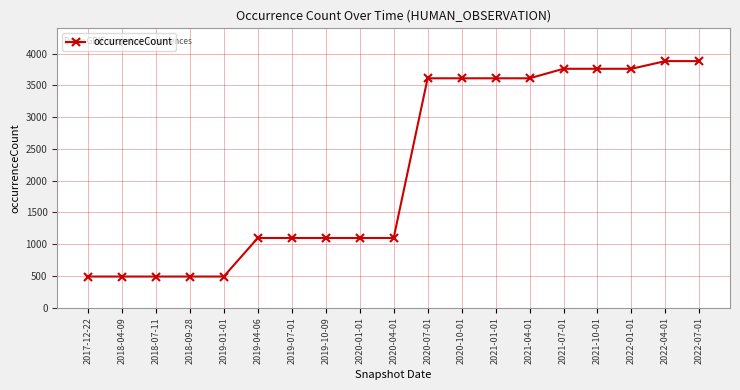

What is the value of the 16th point from the left?

3763